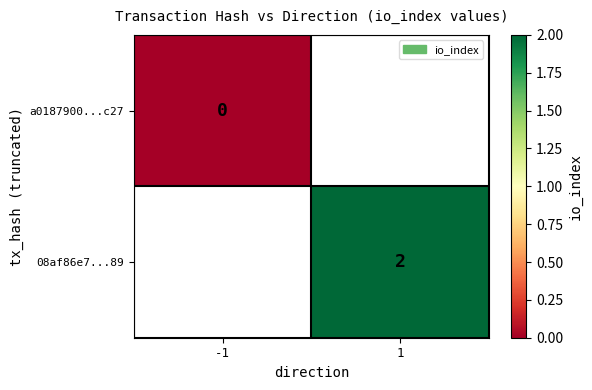

What is the greatest value displayed?

2.0